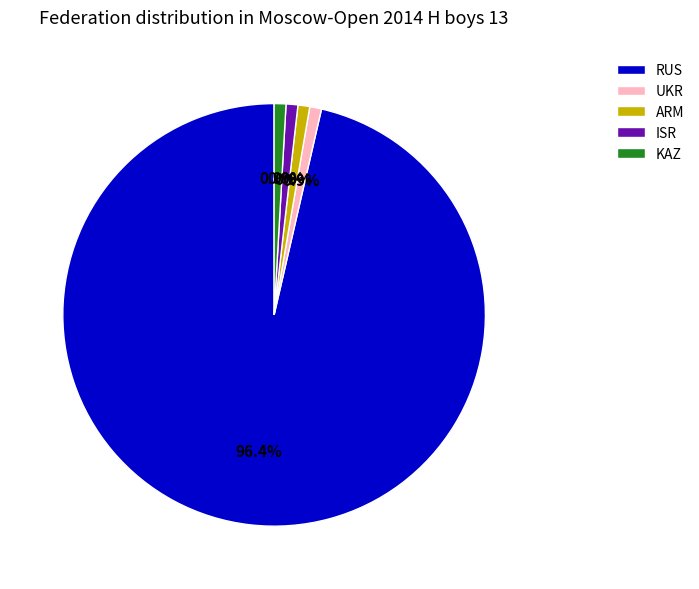

Which category has the biggest portion of the pie?

RUS